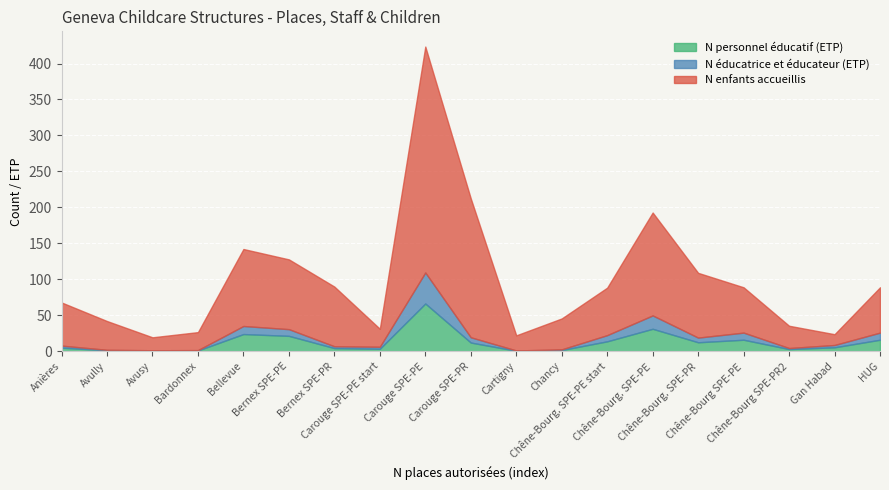

What is the maximum value for N personnel éducatif (ETP)?

66.5